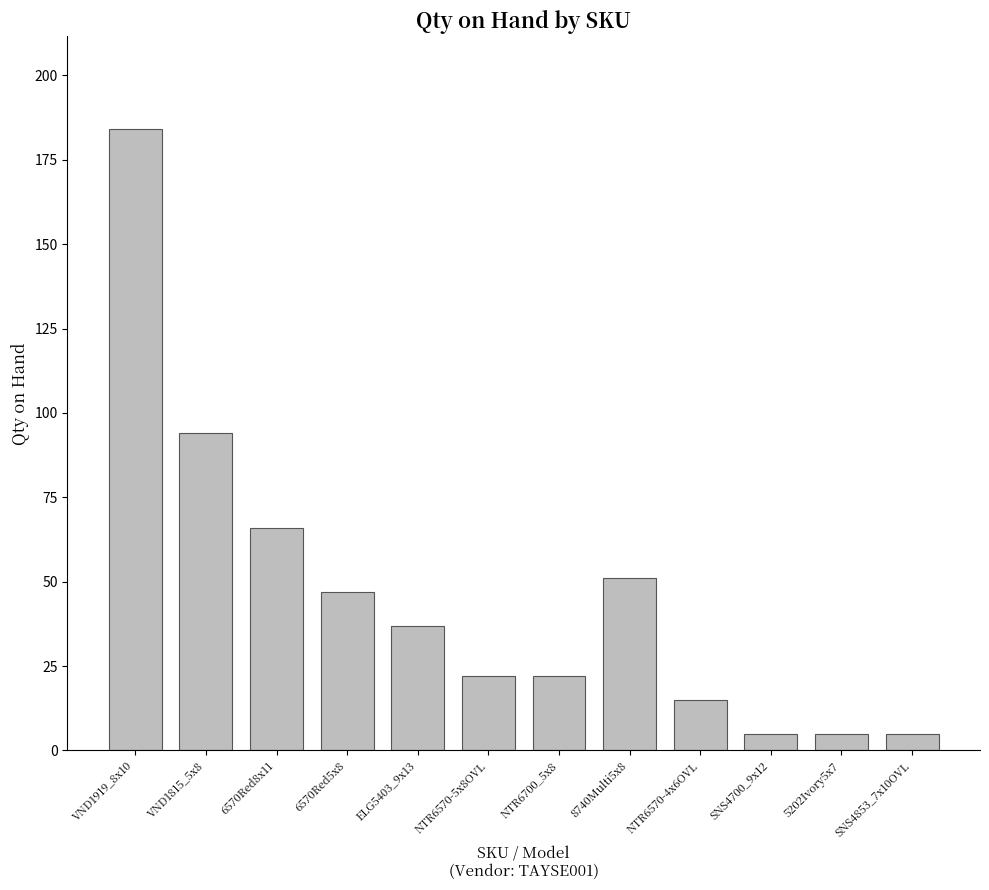

How many series are shown in this chart?

1